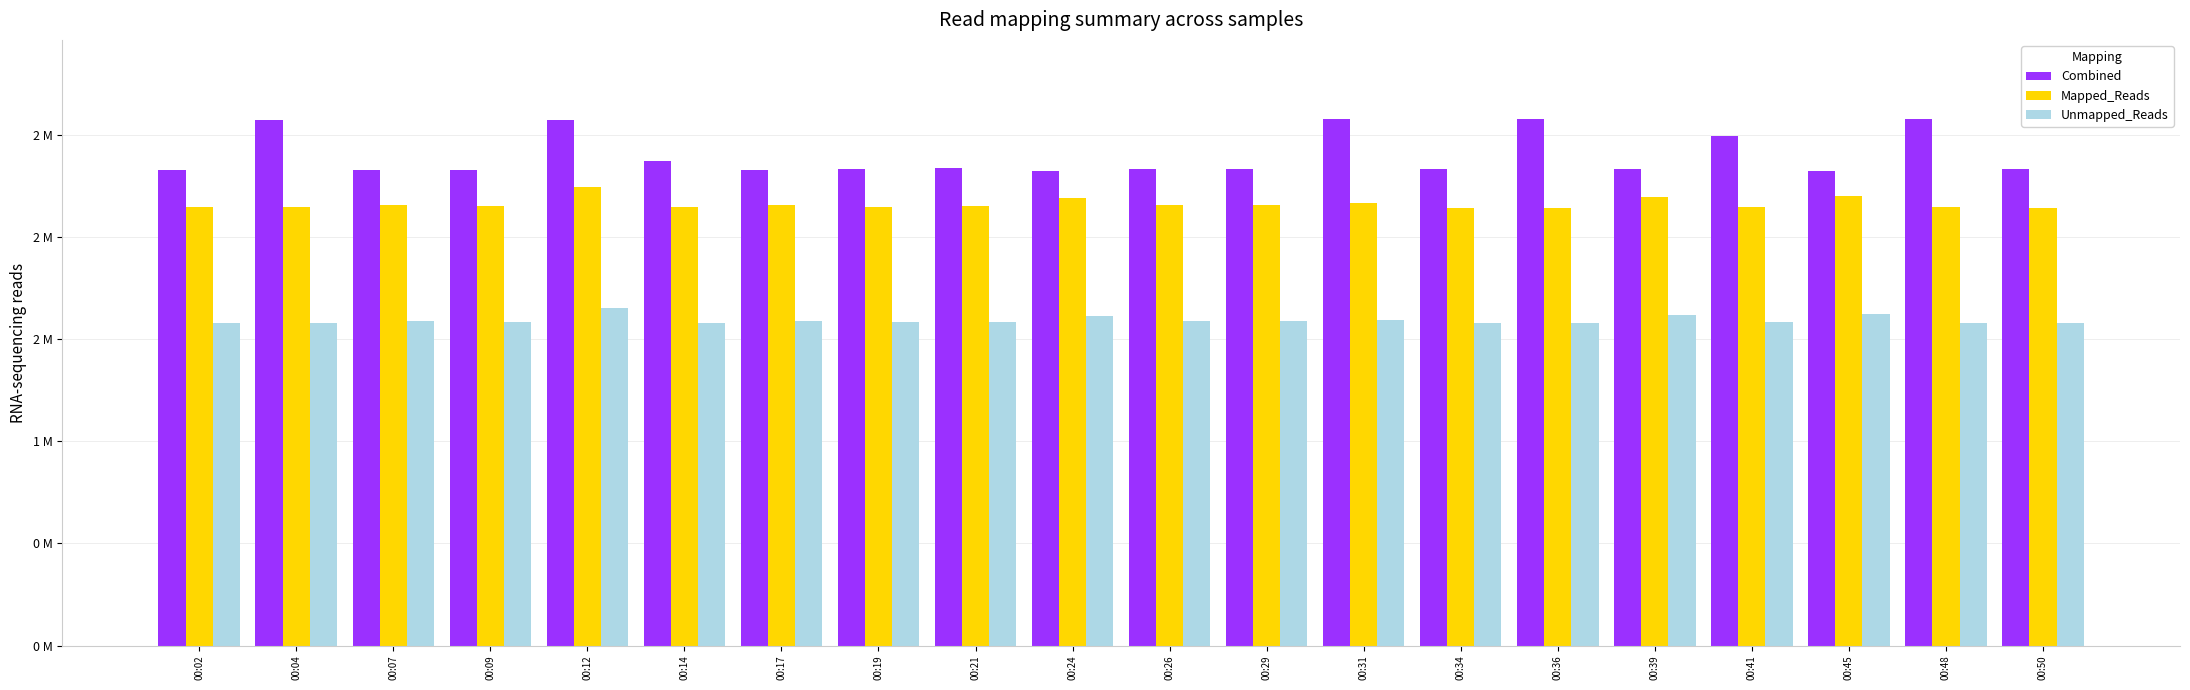

Rank the categories by Unmapped_Reads value from lowest to highest.

00:50, 00:34, 00:36, 00:04, 00:02, 00:14, 00:48, 00:19, 00:41, 00:21, 00:09, 00:07, 00:17, 00:26, 00:29, 00:31, 00:24, 00:39, 00:45, 00:12